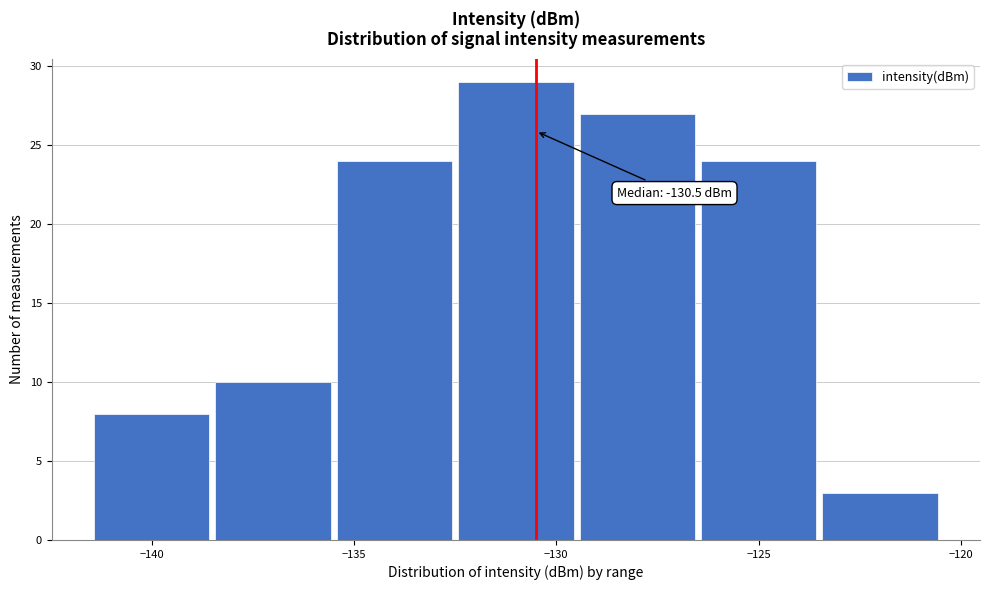

Which range on the x-axis has the tallest bar?

-132.5 to -129.5